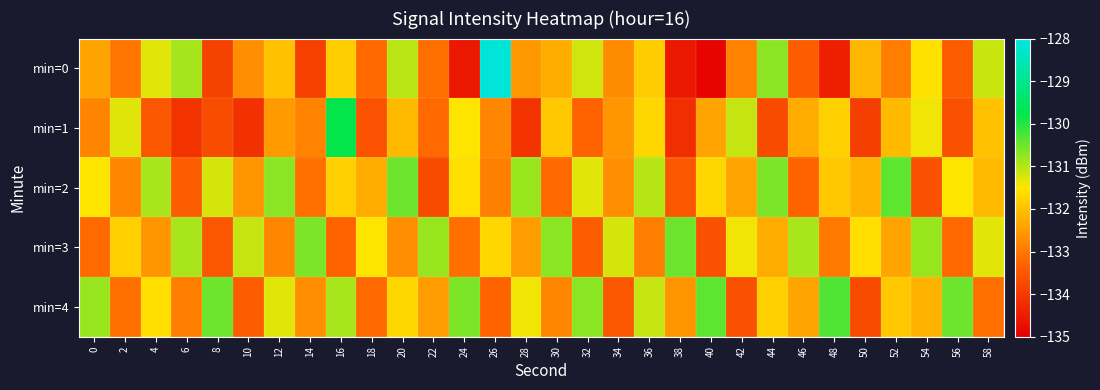

Reading left to right, extract all data points from this chart.

min=0: 0=-132.4	2=-133.0	4=-131.3	6=-130.9	8=-133.9	10=-132.7	12=-132.0	14=-133.9	16=-131.8	18=-133.2	20=-131.0	22=-133.1	24=-134.6	26=-128.2	28=-132.6	30=-132.3	32=-131.2	34=-132.7	36=-131.8	38=-134.6	40=-134.9	42=-132.8	44=-130.7	46=-133.4	48=-134.4	50=-132.1	52=-132.9	54=-131.6	56=-133.4	58=-131.1
min=1: 0=-132.8	2=-131.3	4=-133.5	6=-134.1	8=-133.7	10=-134.1	12=-132.5	14=-132.8	16=-129.8	18=-133.6	20=-132.1	22=-133.2	24=-131.5	26=-132.8	28=-134.1	30=-131.9	32=-133.3	34=-132.6	36=-131.7	38=-134.2	40=-132.4	42=-131.1	44=-133.7	46=-132.3	48=-131.8	50=-133.9	52=-132.1	54=-131.4	56=-133.6	58=-132.0
min=2: 0=-131.5	2=-132.8	4=-130.9	6=-133.4	8=-131.2	10=-132.6	12=-130.7	14=-133.1	16=-131.8	18=-132.3	20=-130.5	22=-133.7	24=-131.6	26=-132.9	28=-130.8	30=-133.2	32=-131.3	34=-132.7	36=-131.0	38=-133.5	40=-131.7	42=-132.4	44=-130.6	46=-133.3	48=-131.9	50=-132.2	52=-130.4	54=-133.6	56=-131.5	58=-132.1
min=3: 0=-133.2	2=-131.8	4=-132.6	6=-130.9	8=-133.5	10=-131.1	12=-132.8	14=-130.6	16=-133.3	18=-131.5	20=-132.7	22=-130.8	24=-133.1	26=-131.7	28=-132.5	30=-130.7	32=-133.4	34=-131.2	36=-132.9	38=-130.5	40=-133.6	42=-131.4	44=-132.3	46=-130.9	48=-133.0	50=-131.6	52=-132.4	54=-130.8	56=-133.2	58=-131.3
min=4: 0=-130.8	2=-133.1	4=-131.6	6=-132.9	8=-130.5	10=-133.4	12=-131.3	14=-132.7	16=-130.9	18=-133.2	20=-131.7	22=-132.5	24=-130.6	26=-133.3	28=-131.4	30=-132.8	32=-130.7	34=-133.5	36=-131.1	38=-132.6	40=-130.4	42=-133.6	44=-131.8	46=-132.4	48=-130.3	50=-133.7	52=-131.9	54=-132.2	56=-130.5	58=-133.1